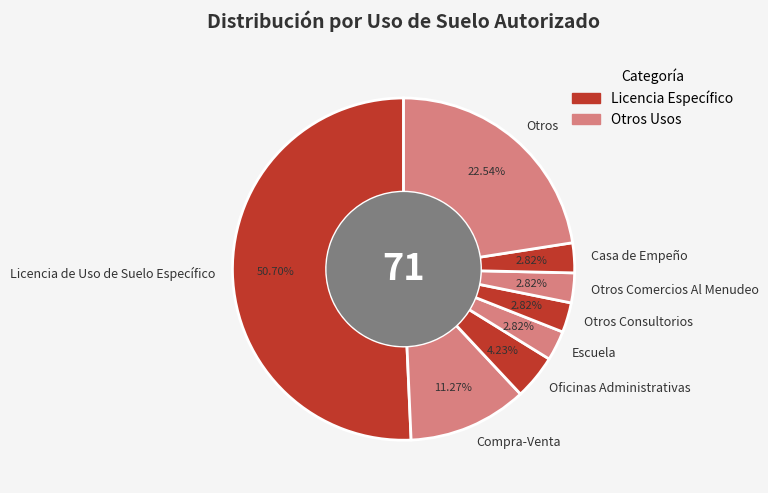

To the nearest percent, what percentage of the pie is Casa de Empeño?

3%